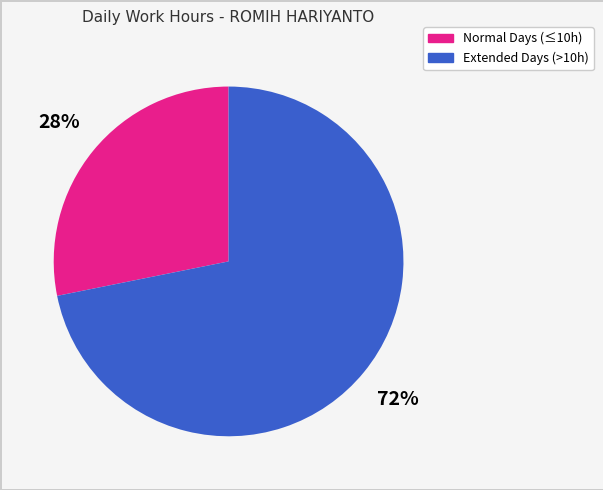

Is there a majority slice in this chart?

Yes